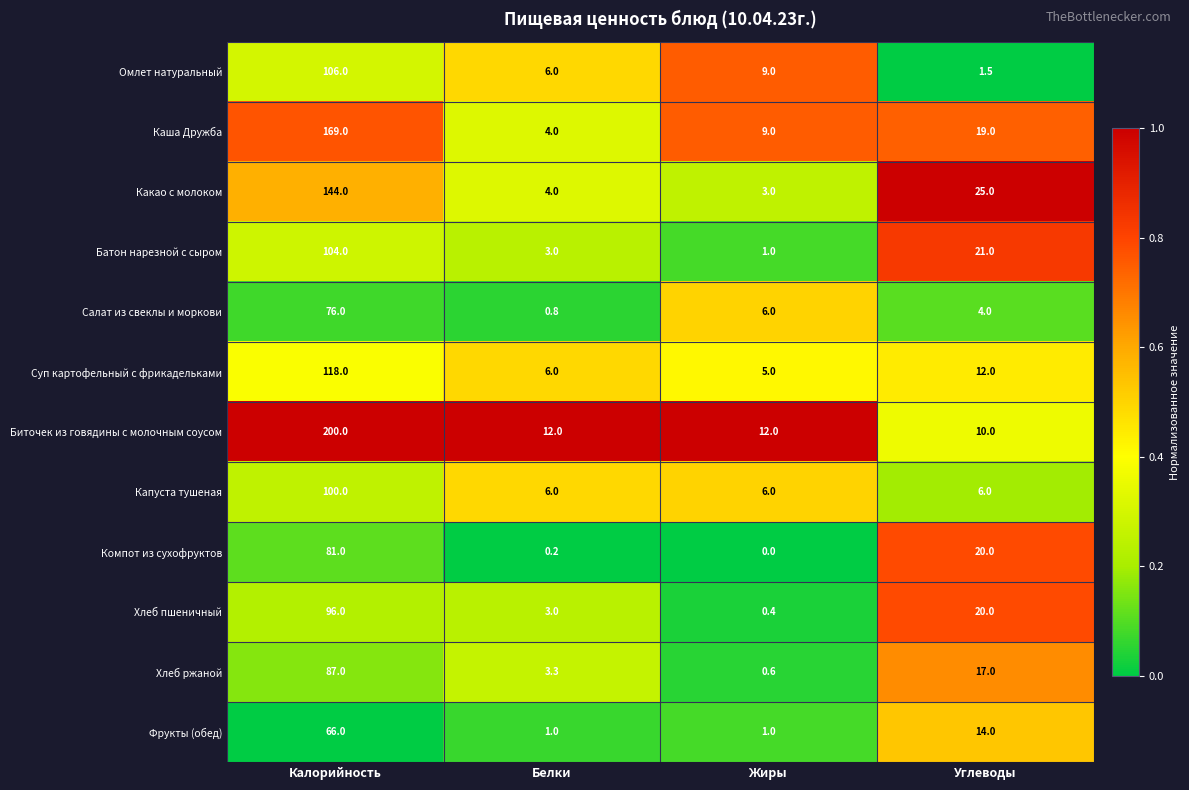

Which label corresponds to the smallest value in the chart?

Жиры